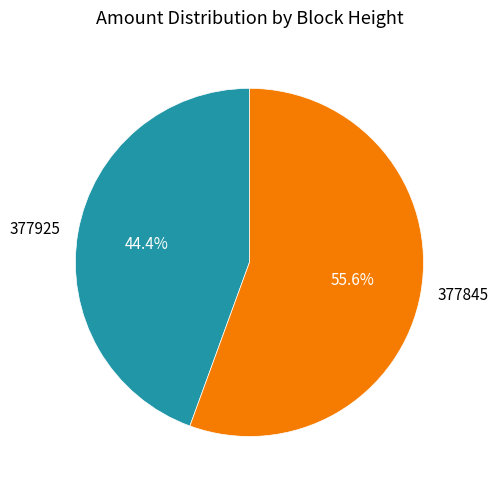

Count the number of slices in the pie.

2